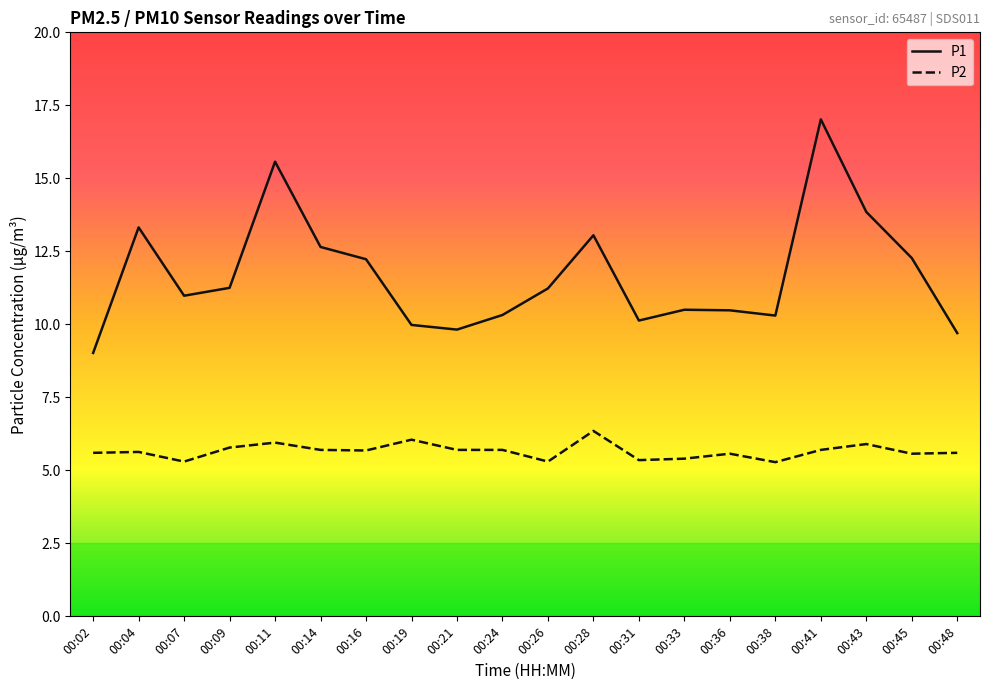

What is the spread (max minus min) of values at 00:07?

5.7